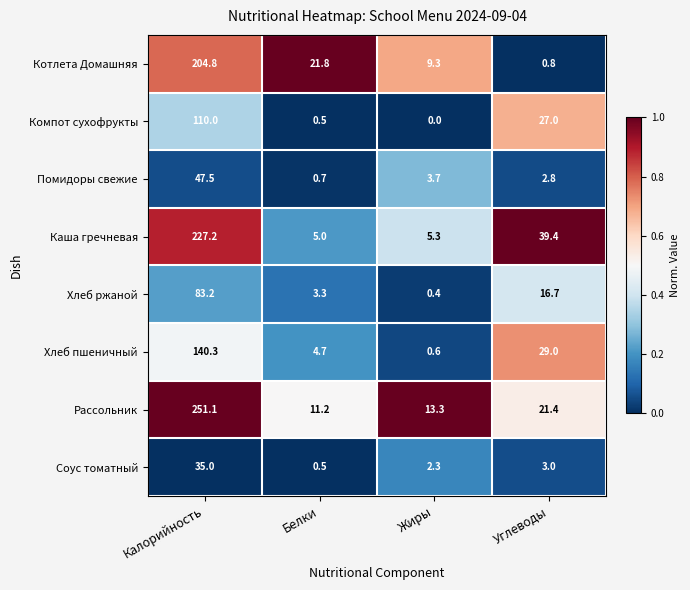

At which category is the sum across all series the highest?

Калорийность